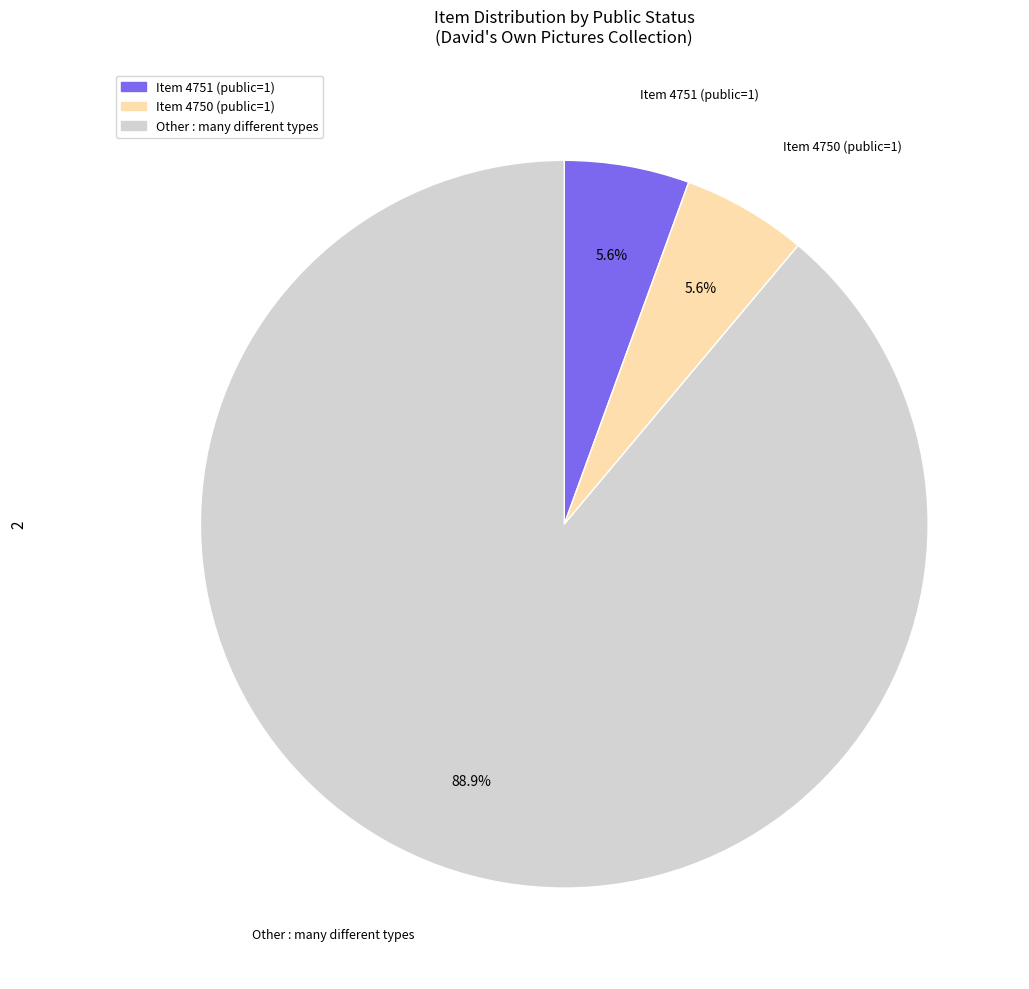

Is there any slice that represents more than half of the pie?

Yes